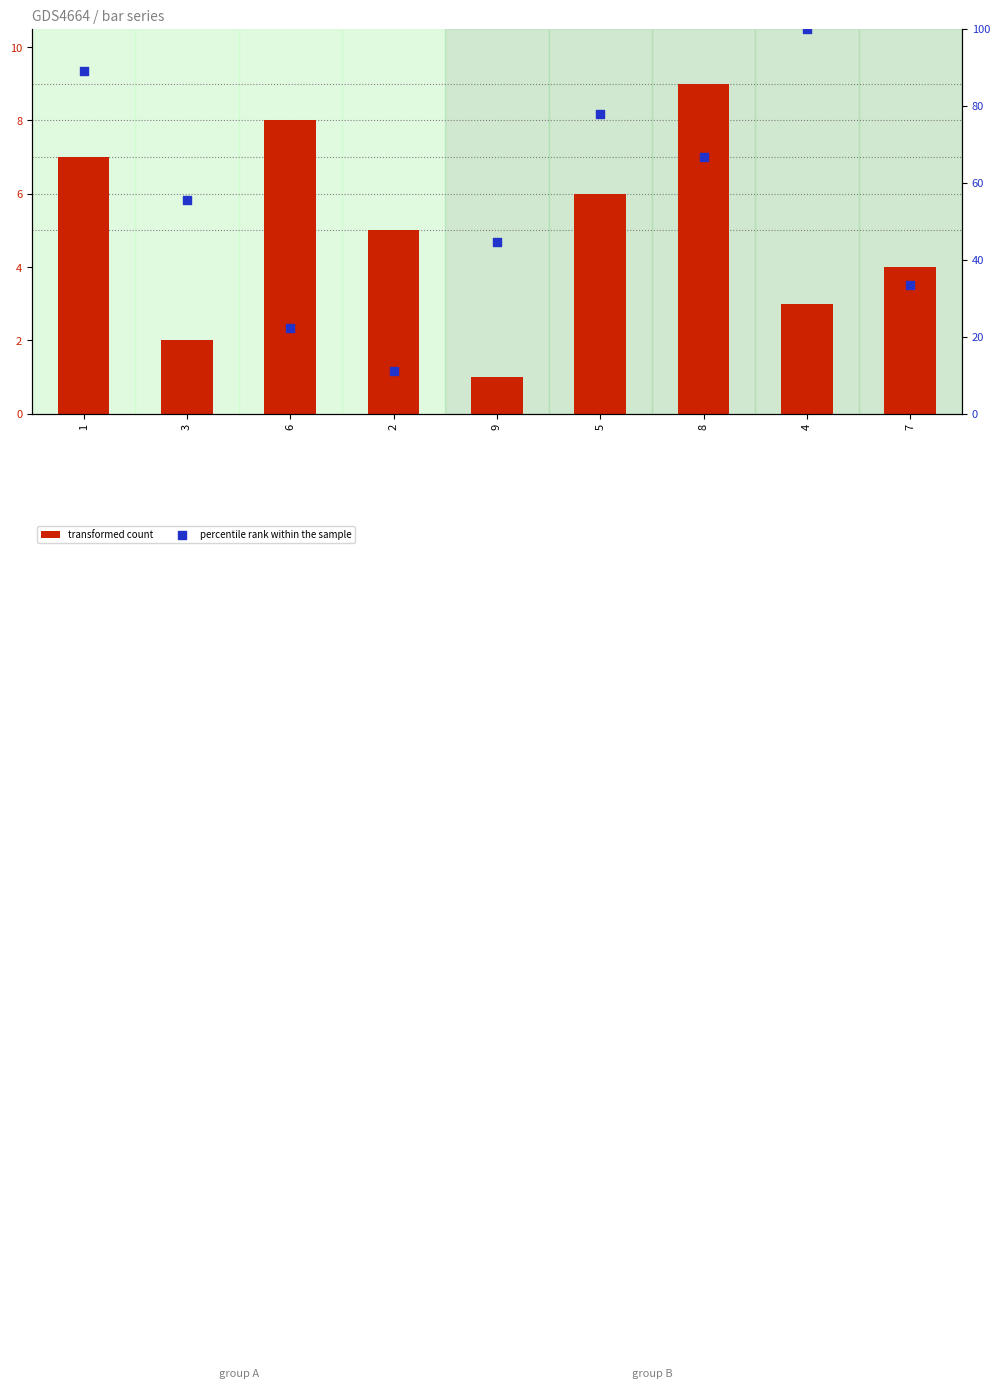

At how many categories does at least one series exceed 68?

3